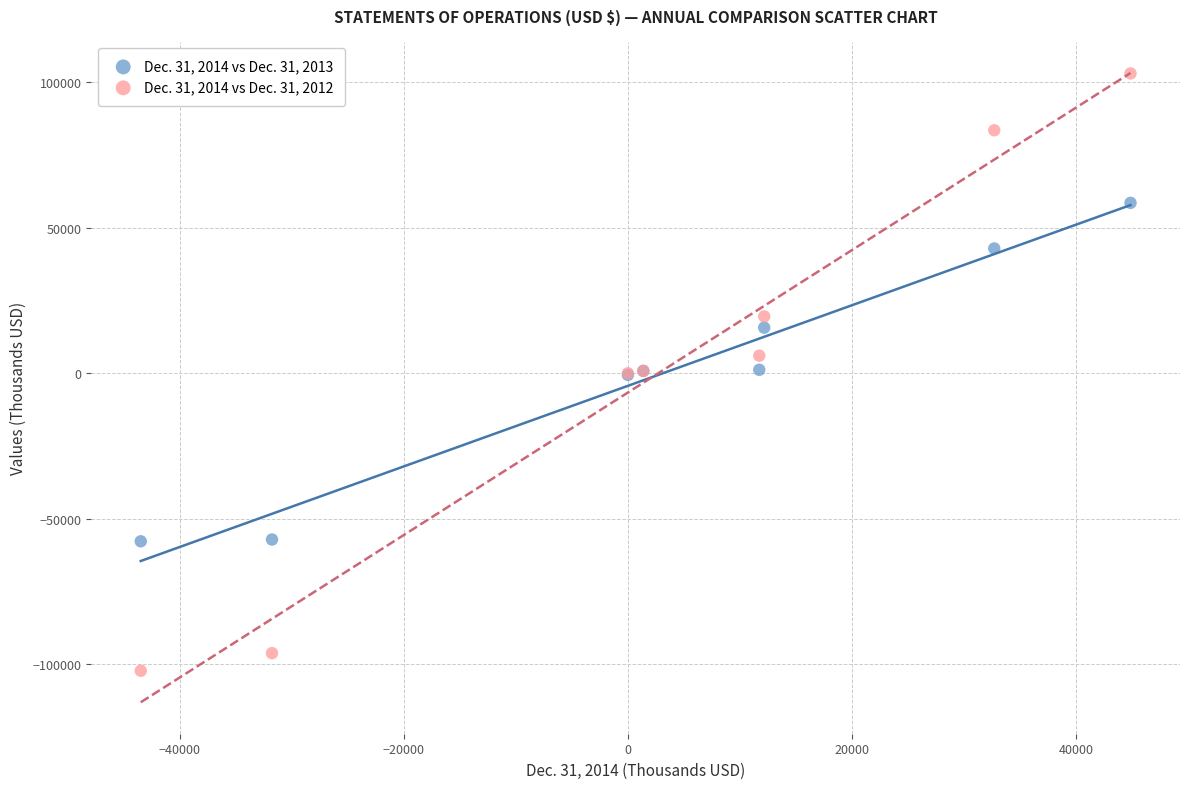

What are all the series names shown in the legend?

Dec. 31, 2014 vs Dec. 31, 2013, Dec. 31, 2014 vs Dec. 31, 2012